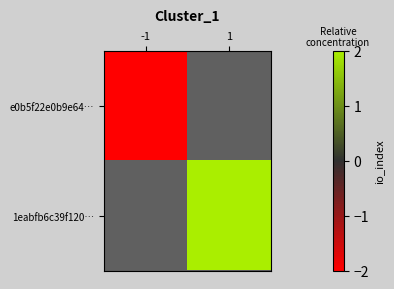

Between -1 and 1, which is larger?

1